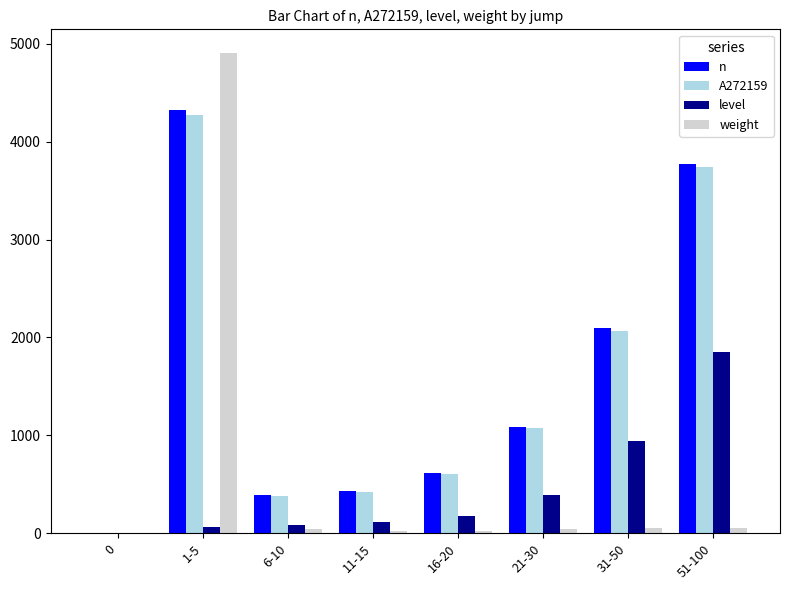

Which category has the highest value across all series?

1-5